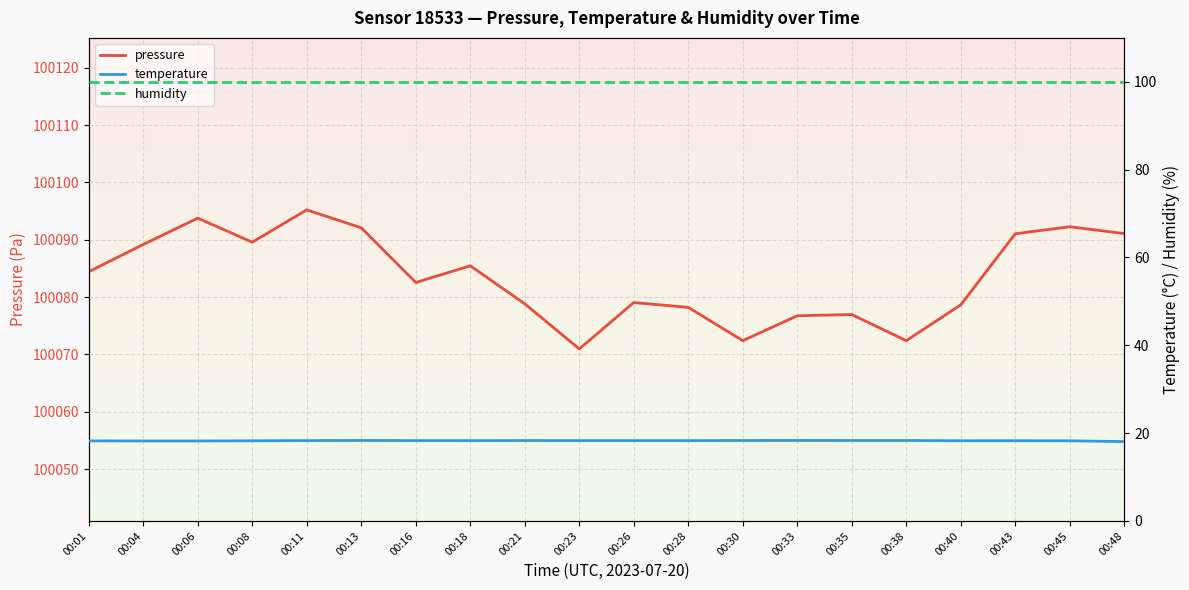

True or false: pressure and humidity intersect in this chart.

False